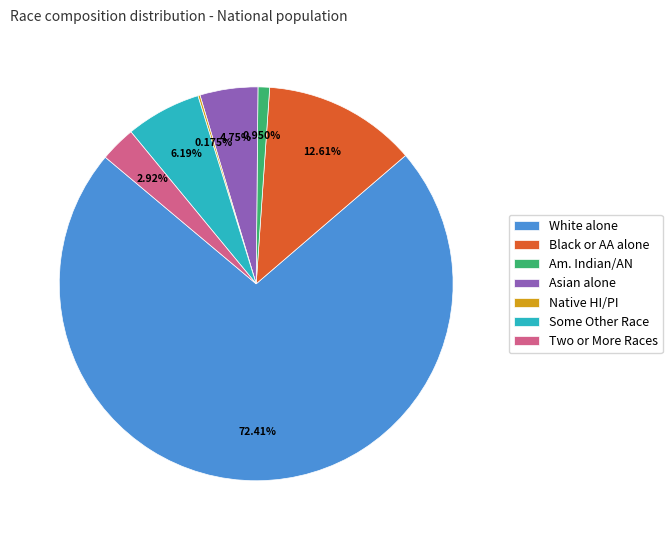

Is it true that Two or More Races is 17% of the pie?

False